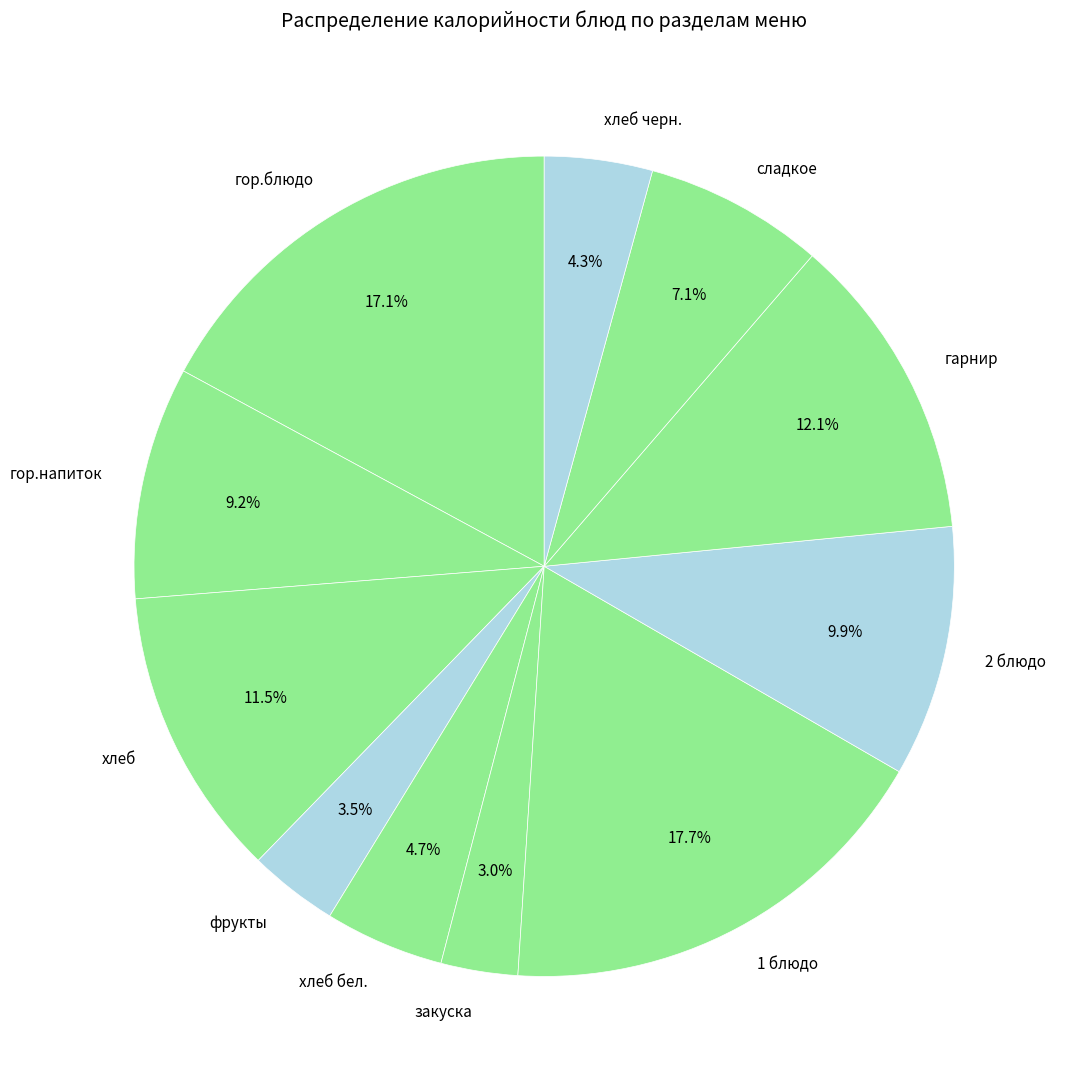

To the nearest percent, what is the combined percentage of 2 блюдо and хлеб?

21%